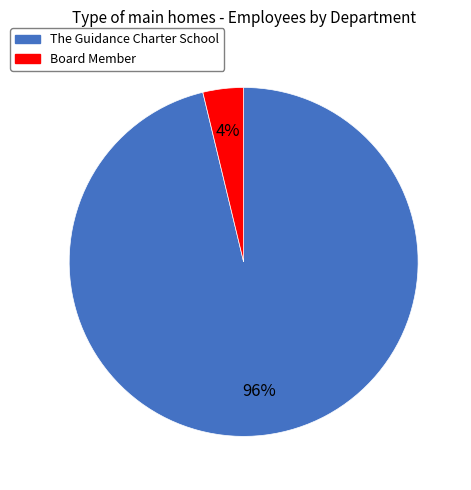

To the nearest percent, what percentage of the pie is The Guidance Charter School?

96%